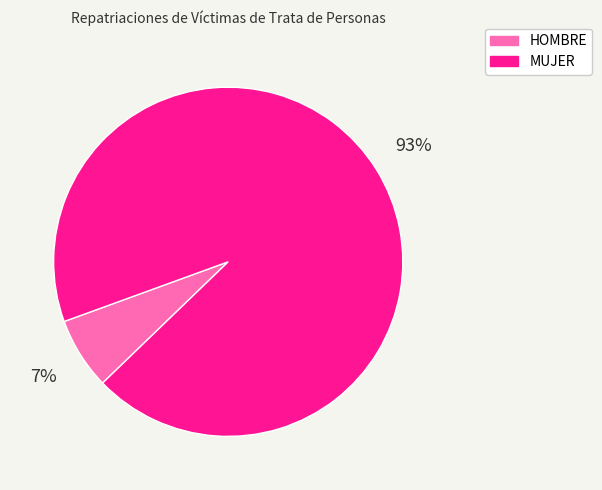

To the nearest percent, what is the average slice percentage?

50%